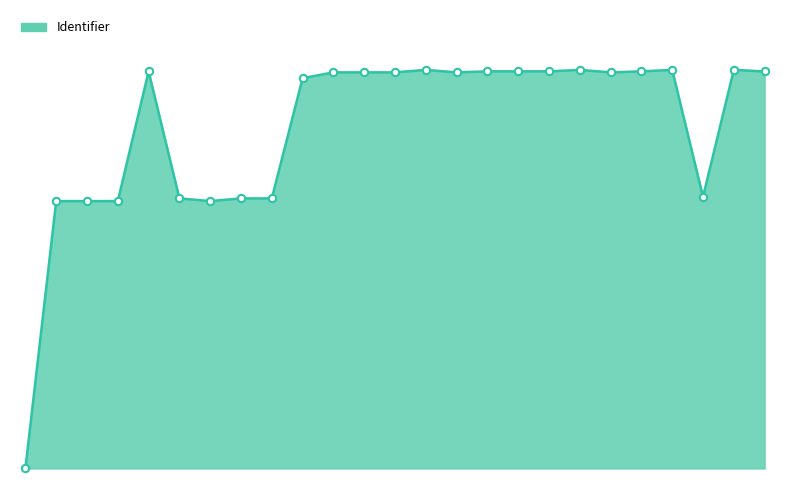

Does the chart have visible grid lines?

No